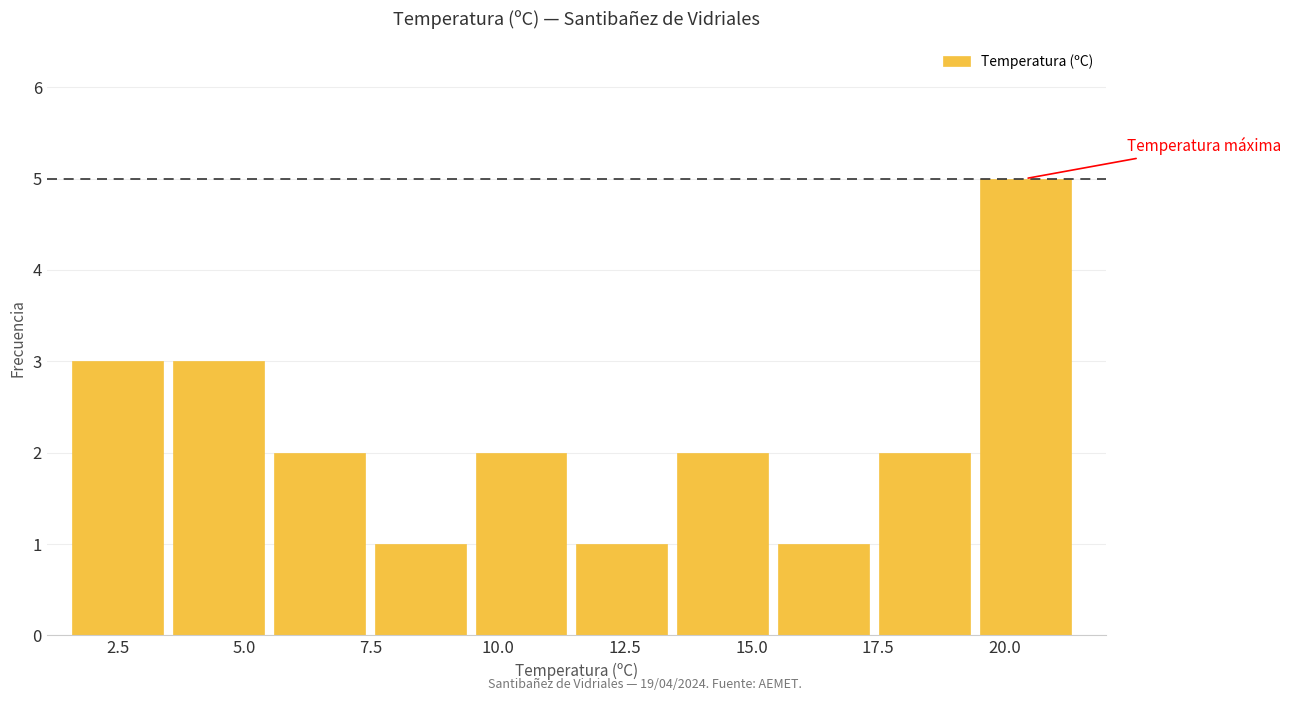

Around what value on the x-axis is the tallest bar? Give the approximate position of its centre, as read against the axis.

20.5